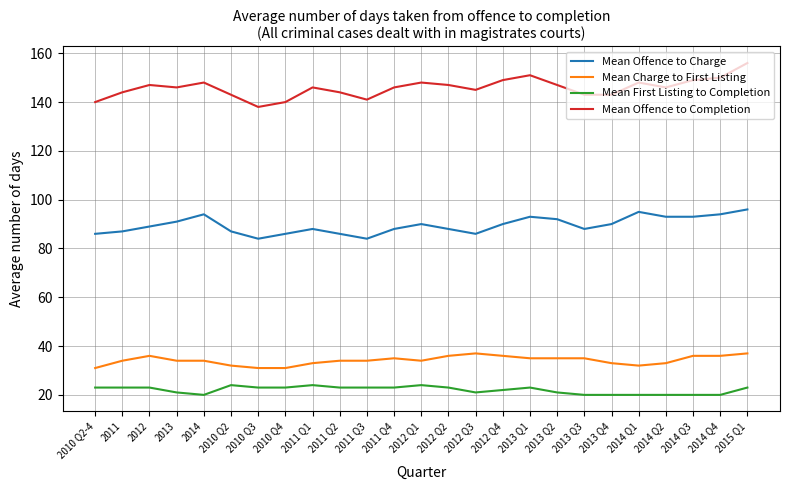

What is the difference between the maximum and second lowest values in the Mean Offence to Completion series?

16